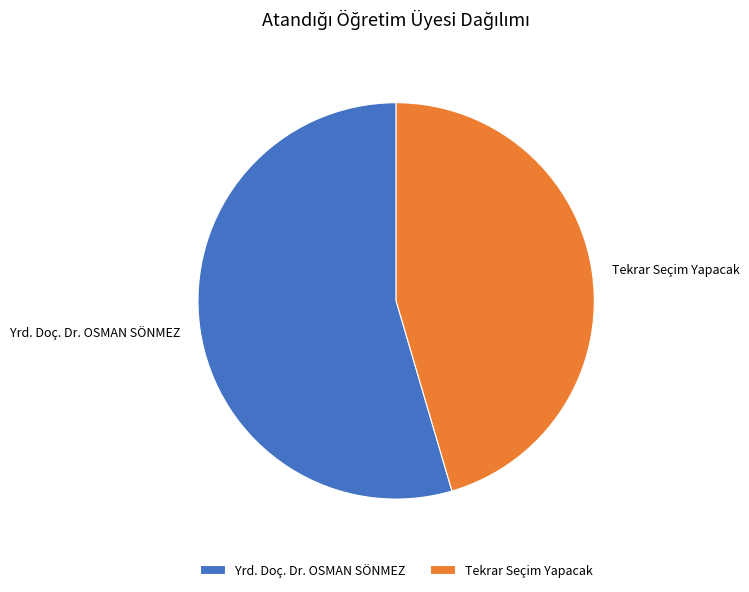

The Tekrar Seçim Yapacak slice represents 30% of the pie. True or false?

False